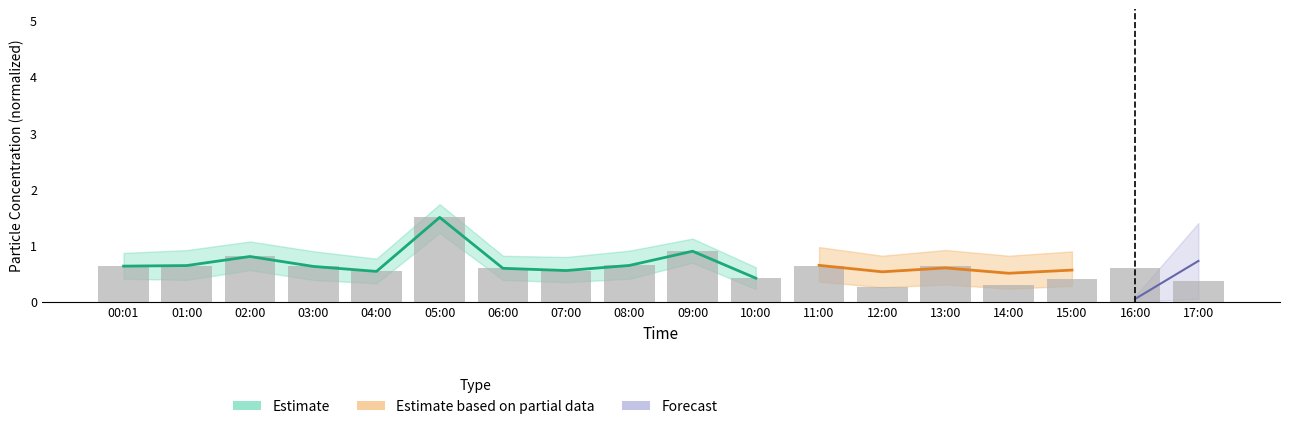

What is the difference between the second highest and second lowest values?

0.6